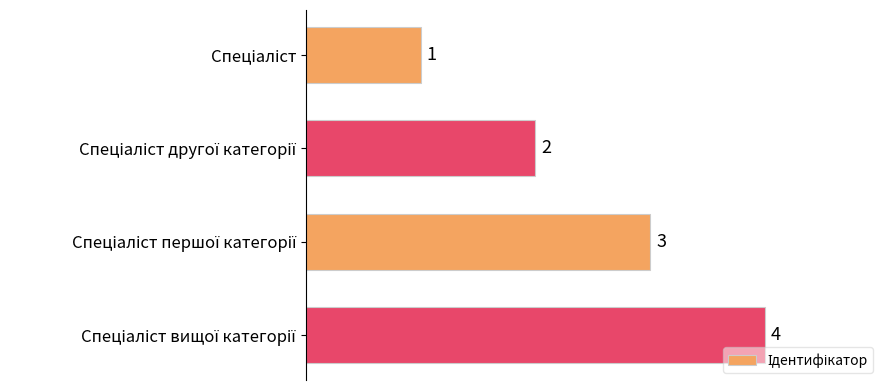

What is the sum of all values?

10